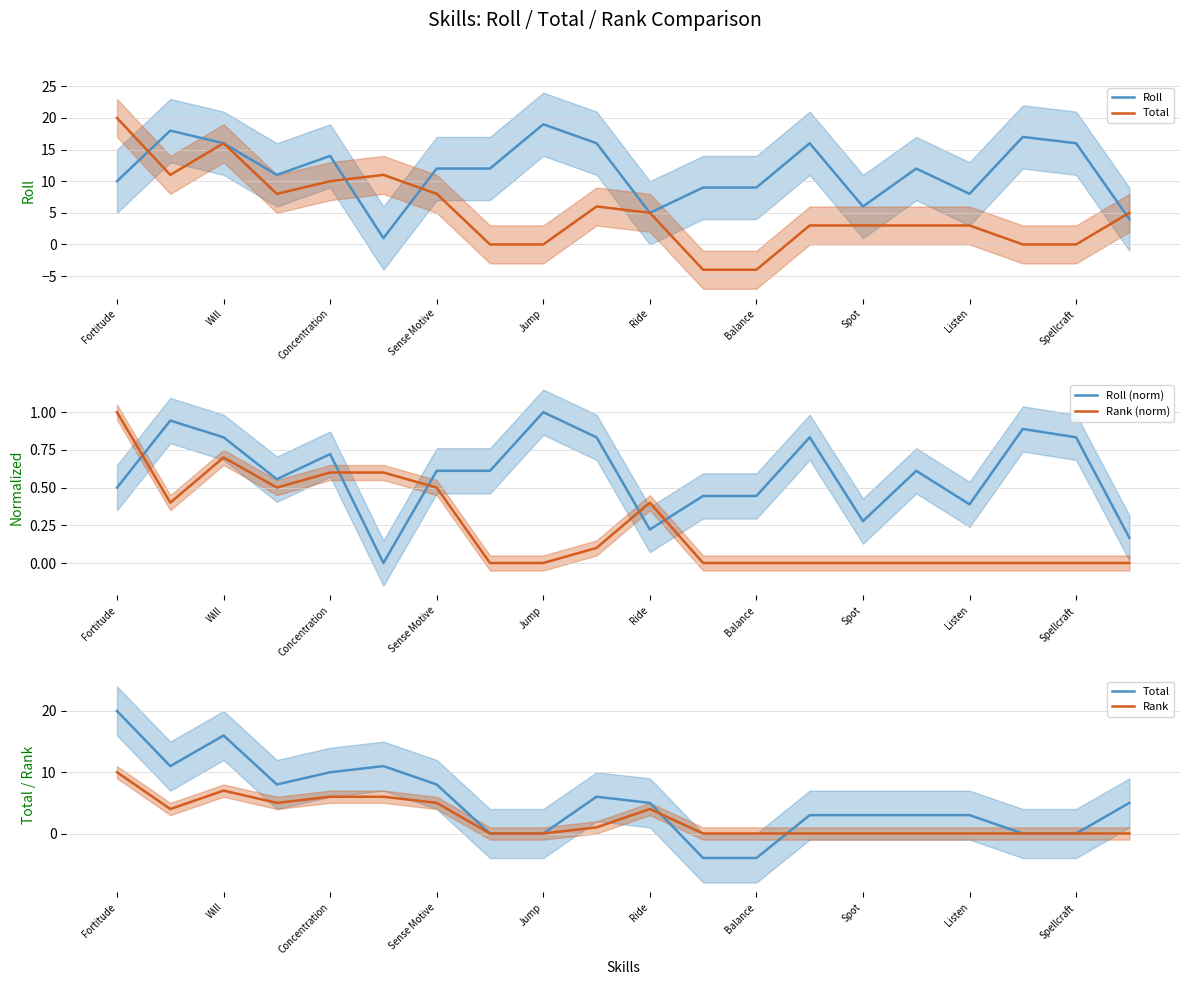

Is it true that Rank (norm) equals 1.4 at Fortitude?

False